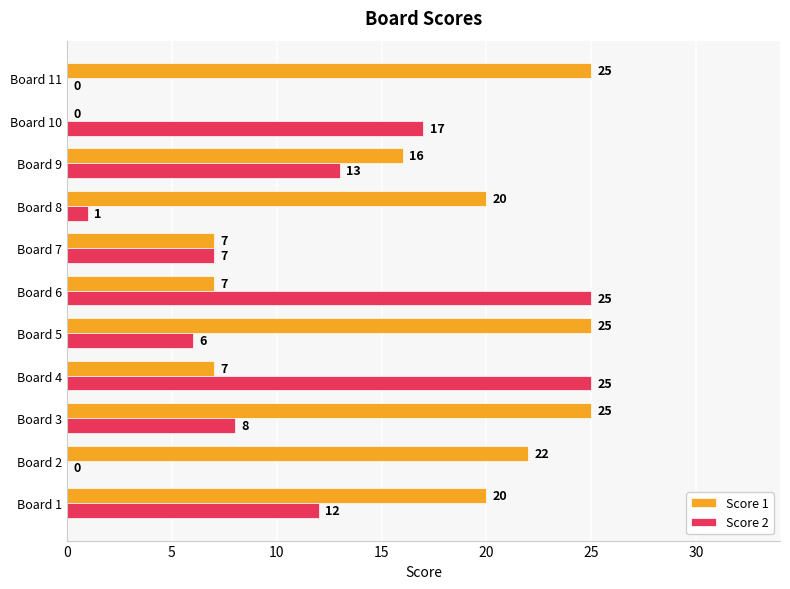

Between Board 3 and Board 10, which series saw the biggest shift?

Score 1